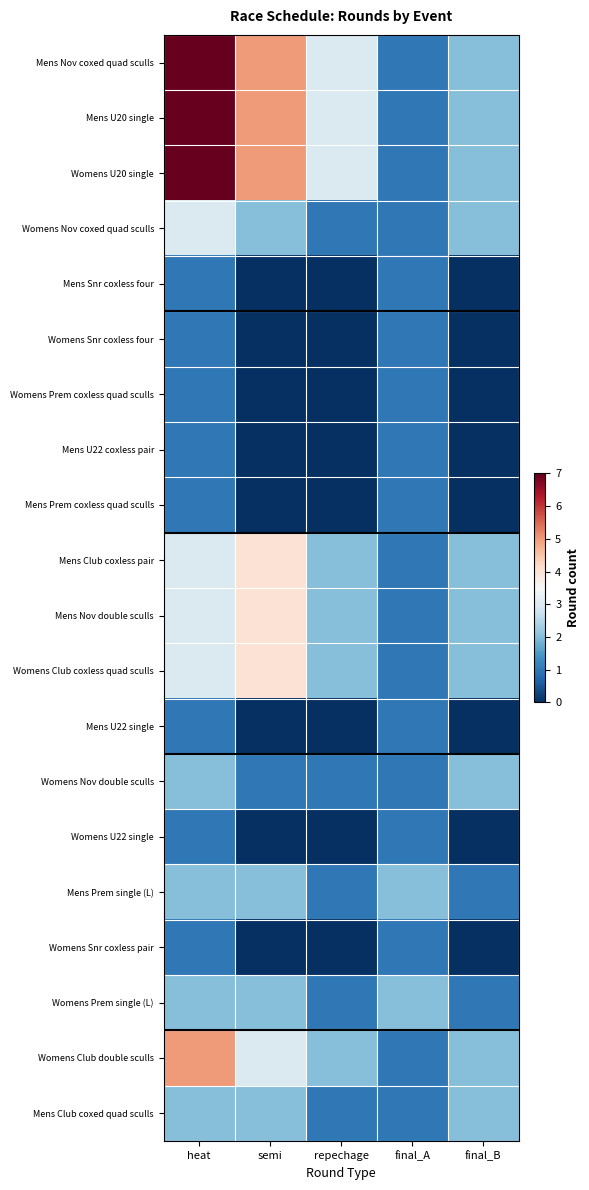

Reading right to left, extract all data points from this chart.

Mens Nov coxed quad sculls: final_B=2	final_A=1	repechage=3	semi=5	heat=7
Mens U20 single: final_B=2	final_A=1	repechage=3	semi=5	heat=7
Womens U20 single: final_B=2	final_A=1	repechage=3	semi=5	heat=7
Womens Nov coxed quad sculls: final_B=2	final_A=1	repechage=1	semi=2	heat=3
Mens Snr coxless four: final_B=0	final_A=1	repechage=0	semi=0	heat=1
Womens Snr coxless four: final_B=0	final_A=1	repechage=0	semi=0	heat=1
Womens Prem coxless quad sculls: final_B=0	final_A=1	repechage=0	semi=0	heat=1
Mens U22 coxless pair: final_B=0	final_A=1	repechage=0	semi=0	heat=1
Mens Prem coxless quad sculls: final_B=0	final_A=1	repechage=0	semi=0	heat=1
Mens Club coxless pair: final_B=2	final_A=1	repechage=2	semi=4	heat=3
Mens Nov double sculls: final_B=2	final_A=1	repechage=2	semi=4	heat=3
Womens Club coxless quad sculls: final_B=2	final_A=1	repechage=2	semi=4	heat=3
Mens U22 single: final_B=0	final_A=1	repechage=0	semi=0	heat=1
Womens Nov double sculls: final_B=2	final_A=1	repechage=1	semi=1	heat=2
Womens U22 single: final_B=0	final_A=1	repechage=0	semi=0	heat=1
Mens Prem single (L): final_B=1	final_A=2	repechage=1	semi=2	heat=2
Womens Snr coxless pair: final_B=0	final_A=1	repechage=0	semi=0	heat=1
Womens Prem single (L): final_B=1	final_A=2	repechage=1	semi=2	heat=2
Womens Club double sculls: final_B=2	final_A=1	repechage=2	semi=3	heat=5
Mens Club coxed quad sculls: final_B=2	final_A=1	repechage=1	semi=2	heat=2